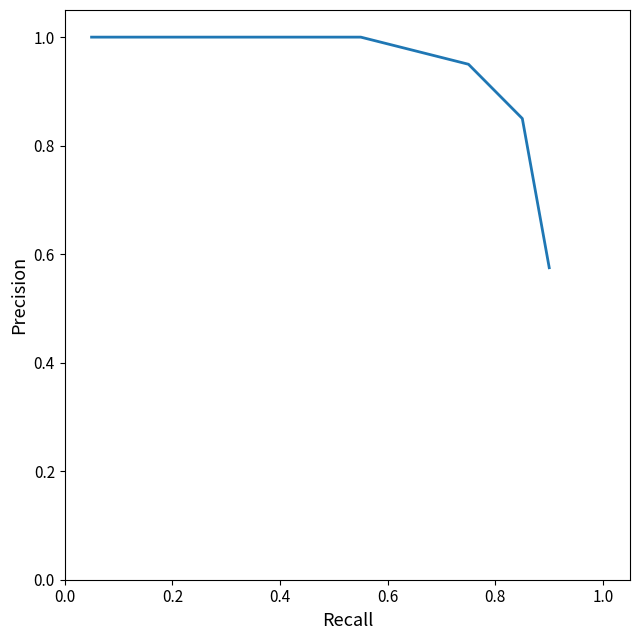

What is the difference between the maximum and minimum values?

0.4